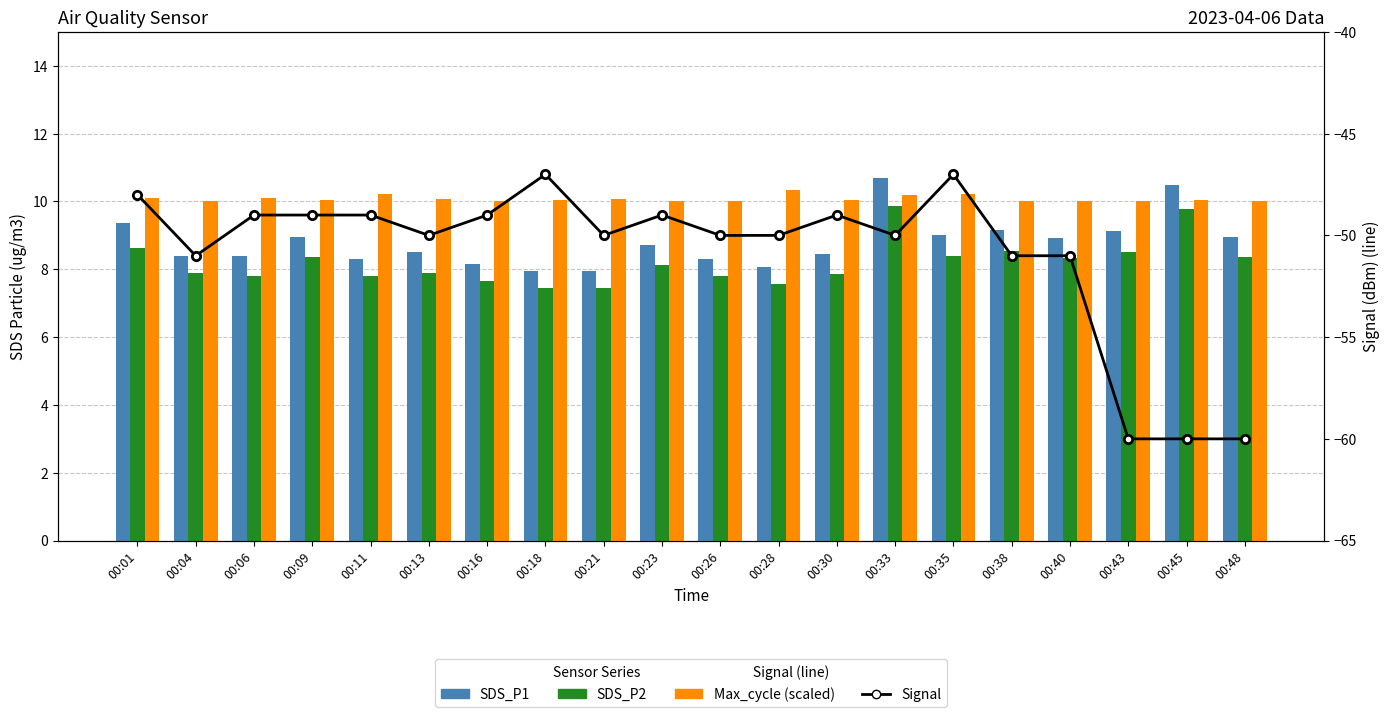

List the series in order of their peak value, highest first.

SDS_P1, Max_cycle (scaled), SDS_P2, Signal